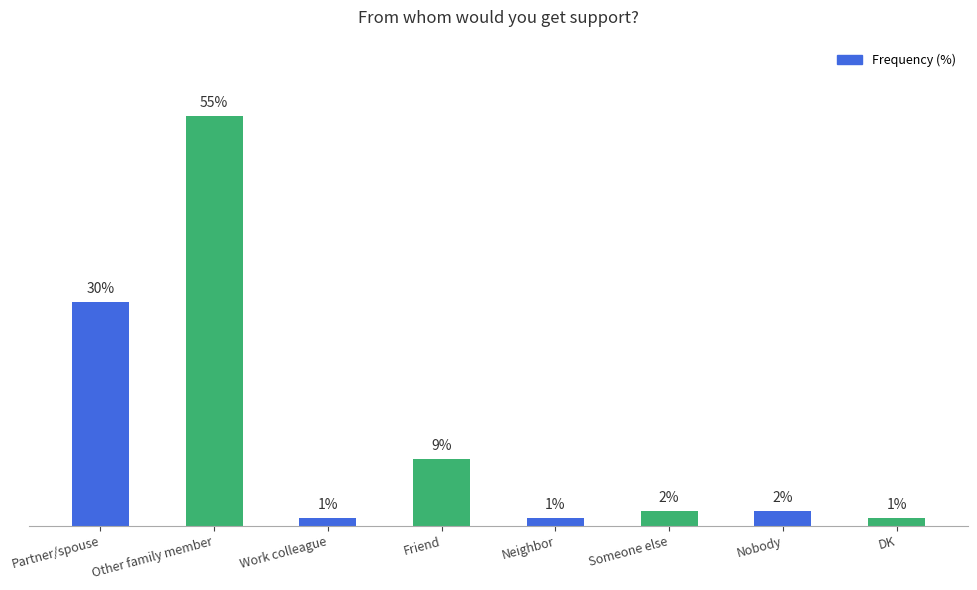

Which category has the highest value across all series?

Other family member